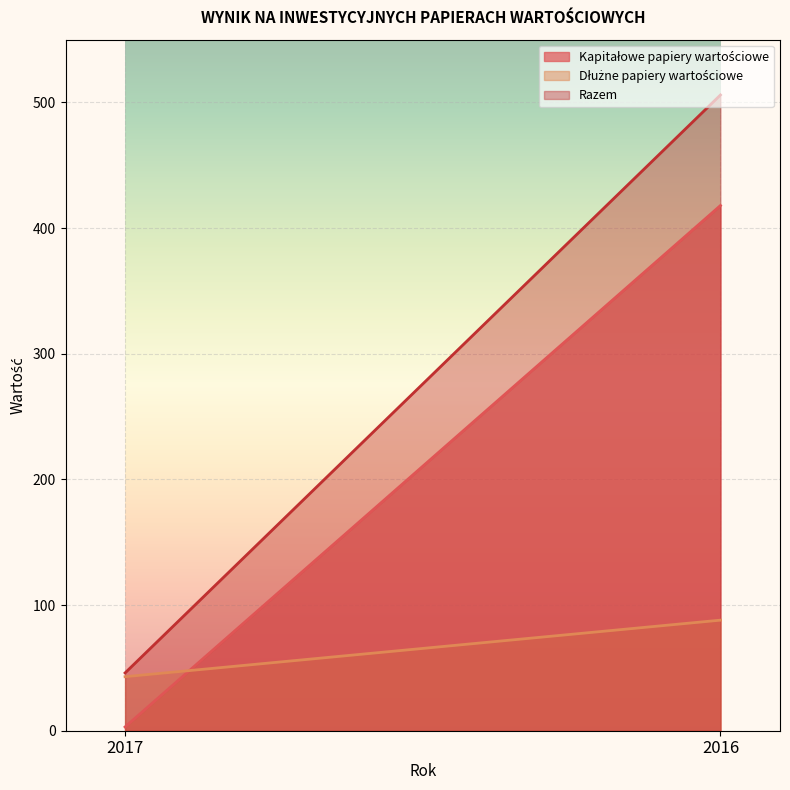

At which label does Razem reach its peak?

2016